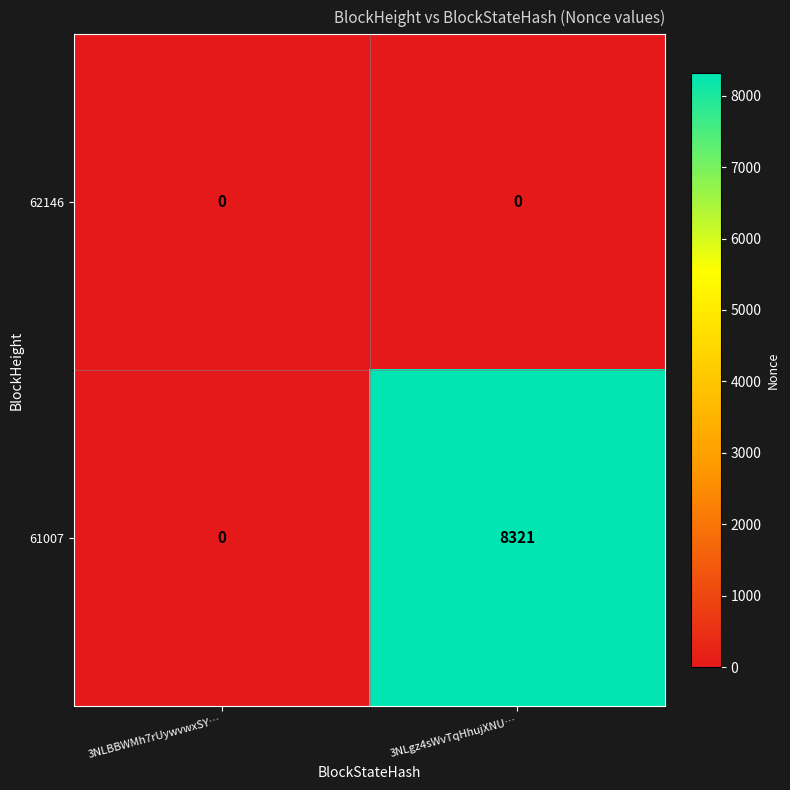

Which series has the largest total across all categories?

61007